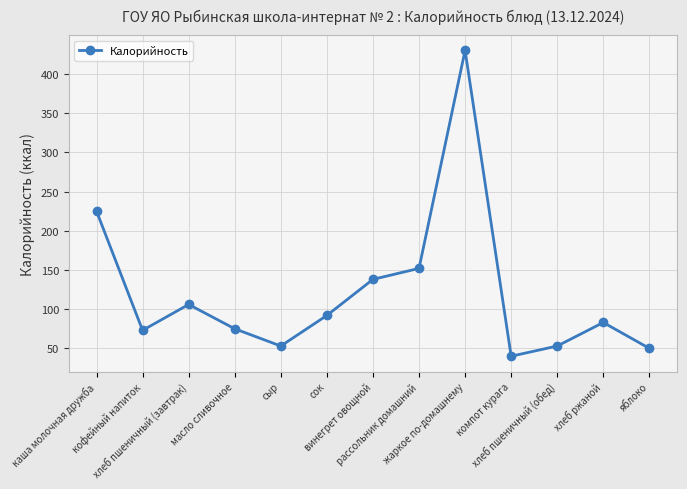

What is the difference between the maximum and minimum values?

390